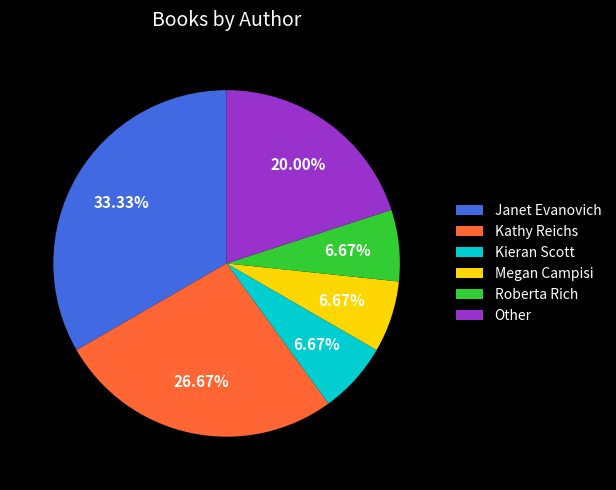

What percentage do Janet Evanovich and Roberta Rich together represent?

40.0%